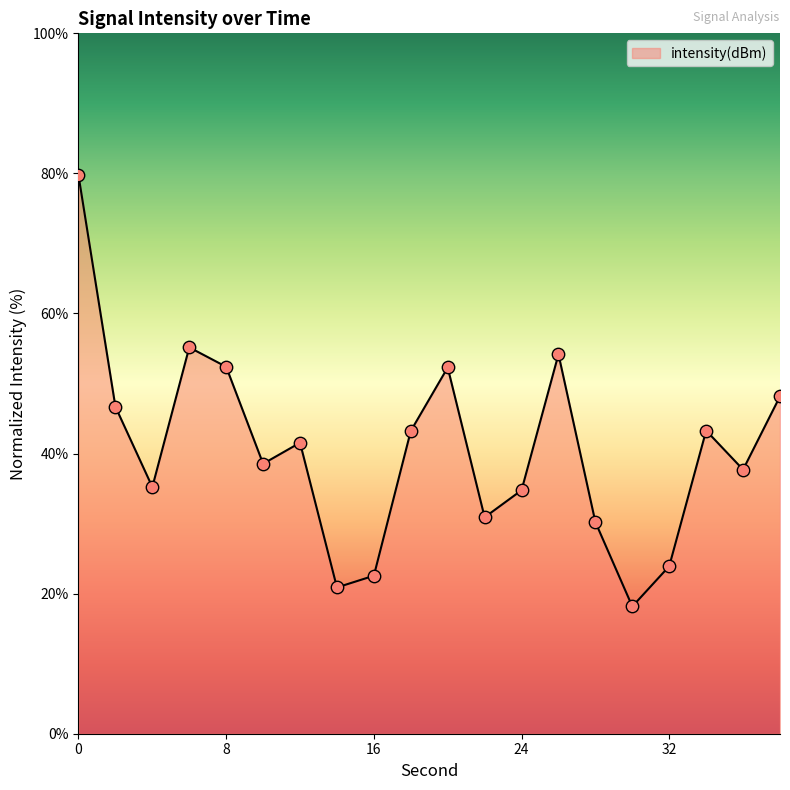

What is the difference between the maximum and minimum values?

61.6